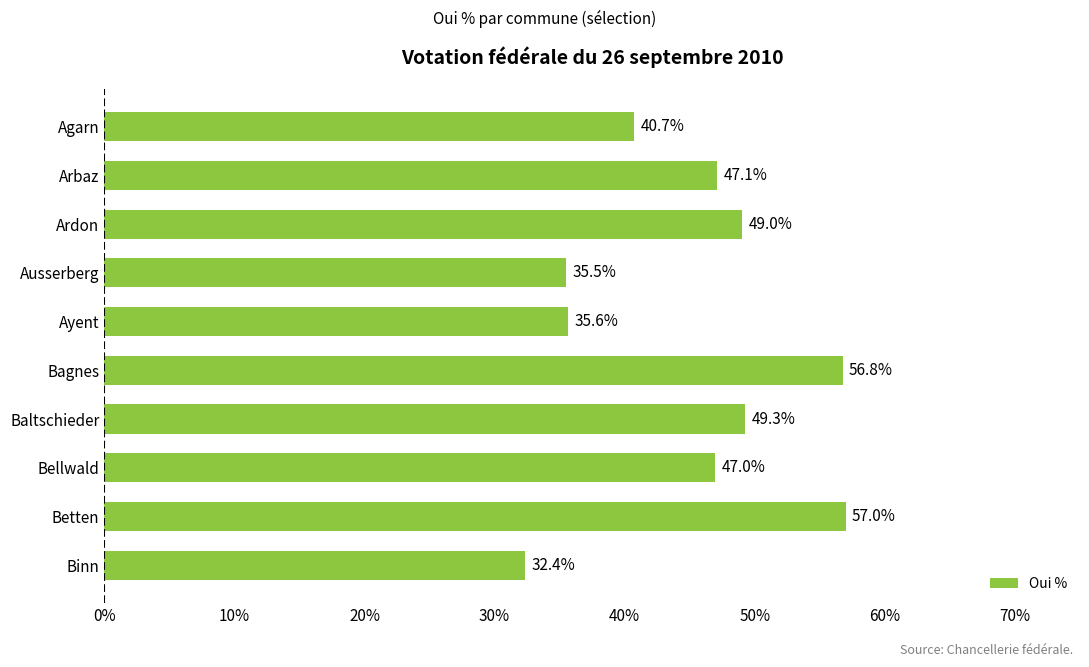

Rank the categories by value from lowest to highest.

Binn, Ausserberg, Ayent, Agarn, Bellwald, Arbaz, Ardon, Baltschieder, Bagnes, Betten